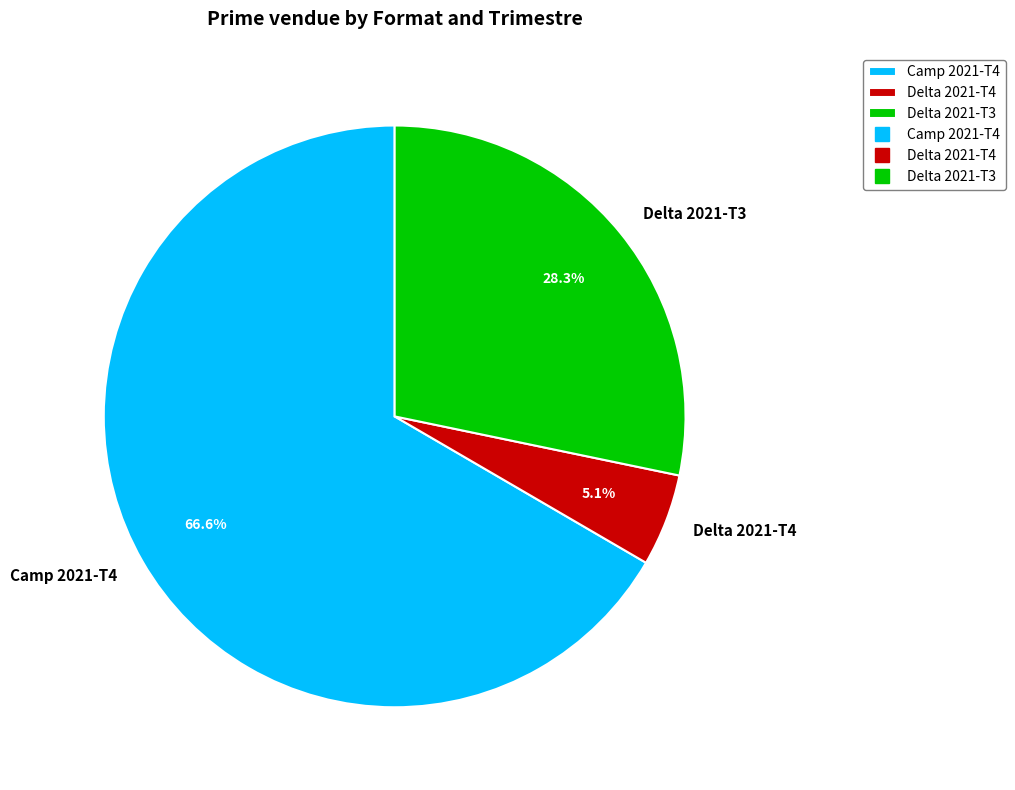

True or false: Camp 2021-T4 accounts for 67% of the total.

True